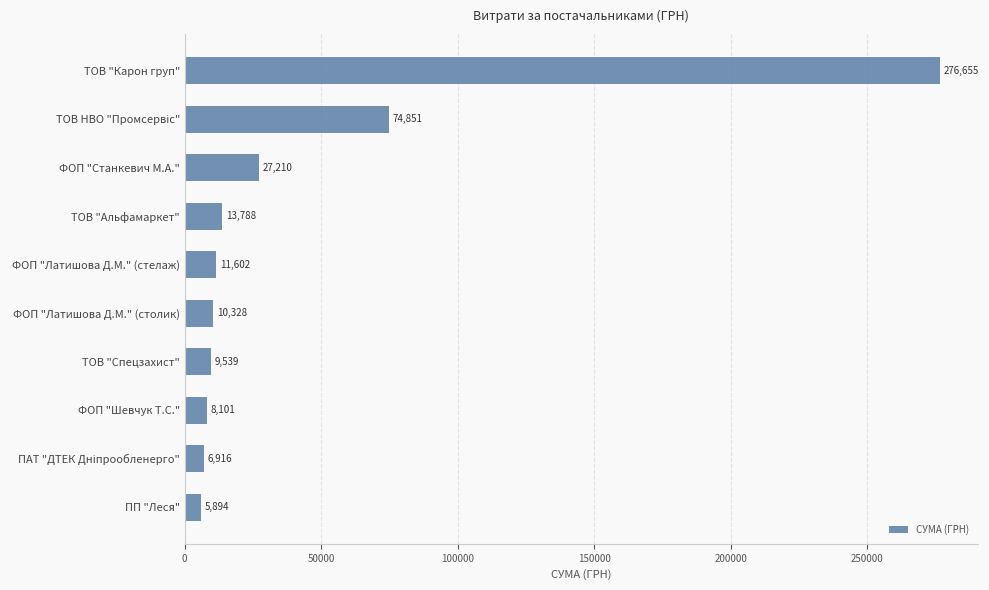

What is the average value?

44488.4